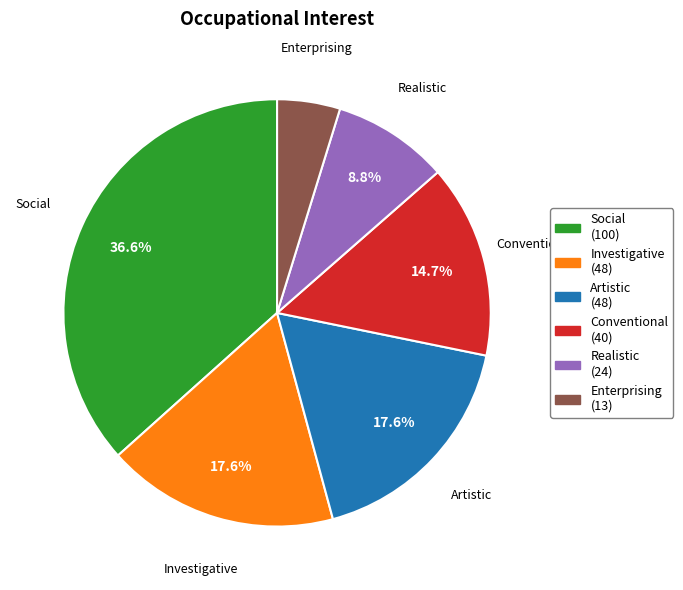

Which has a higher value, Investigative or Enterprising?

Investigative